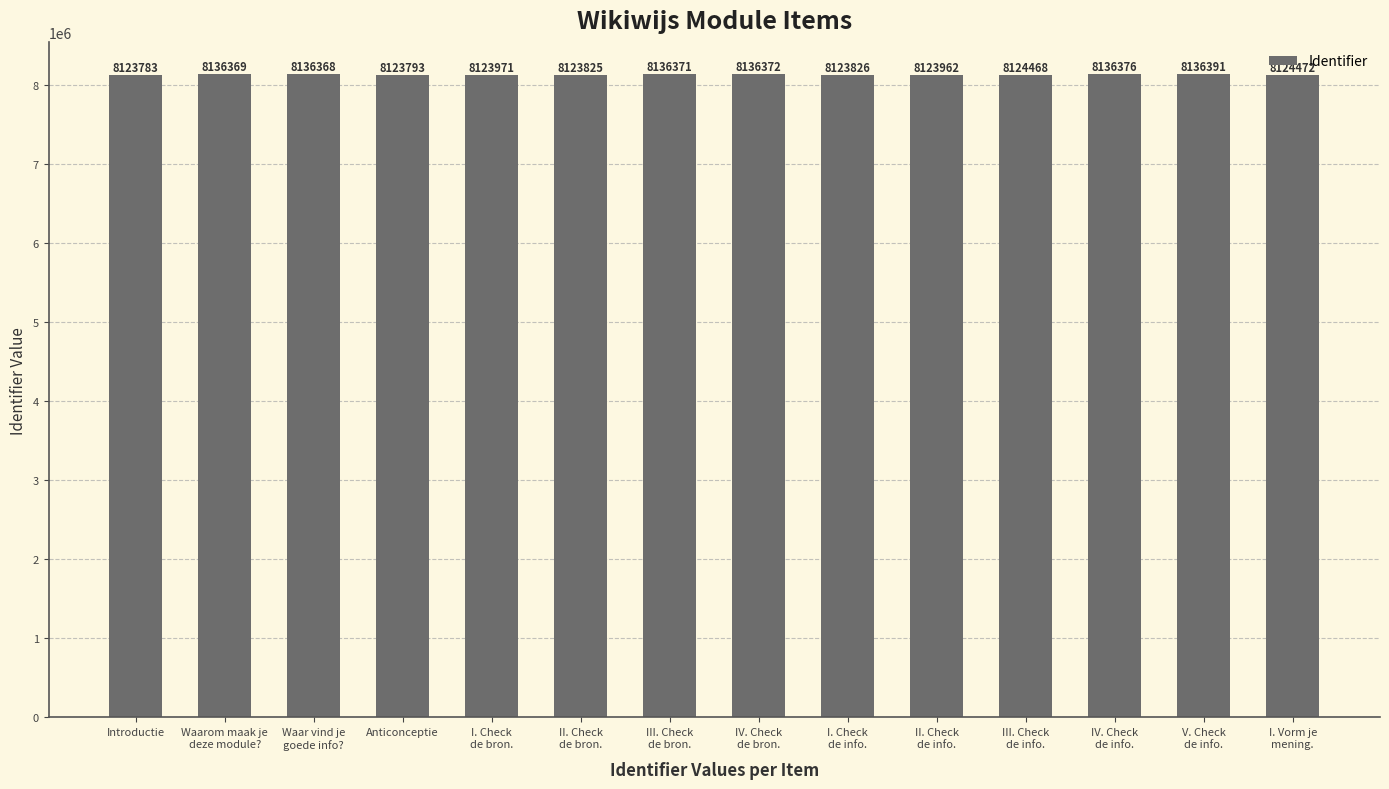

What is the difference between the values at V. Check
de info. and I. Check
de info.?

12565